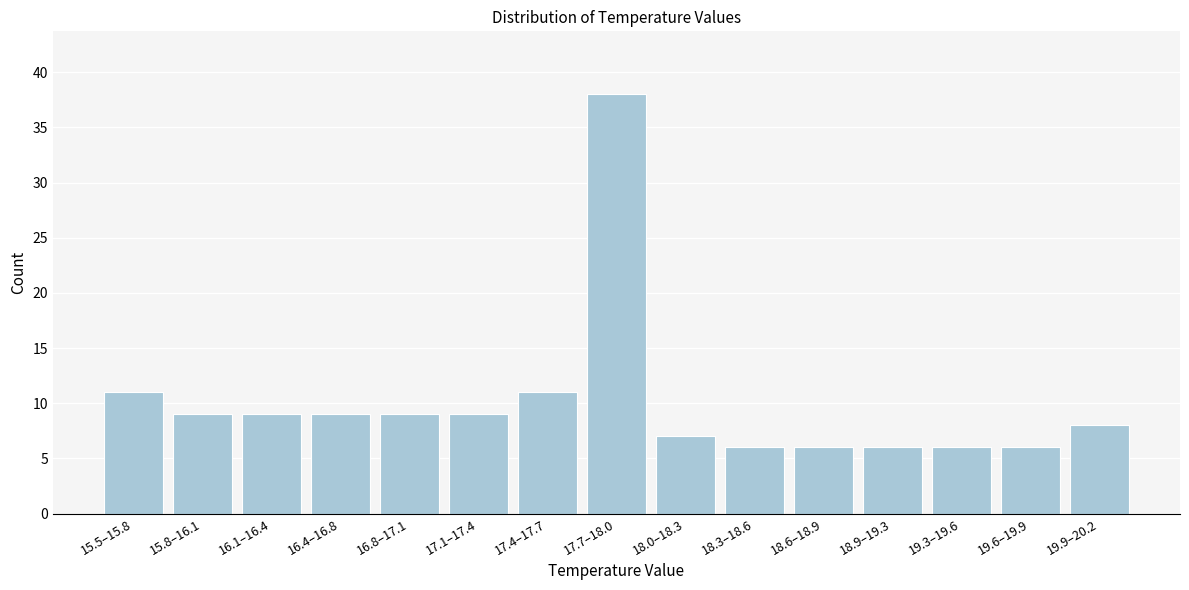

Reading left to right, transcribe all the data shown in this chart.

15.5–15.8=11	15.8–16.1=9	16.1–16.4=9	16.4–16.8=9	16.8–17.1=9	17.1–17.4=9	17.4–17.7=11	17.7–18.0=38	18.0–18.3=7	18.3–18.6=6	18.6–18.9=6	18.9–19.3=6	19.3–19.6=6	19.6–19.9=6	19.9–20.2=8